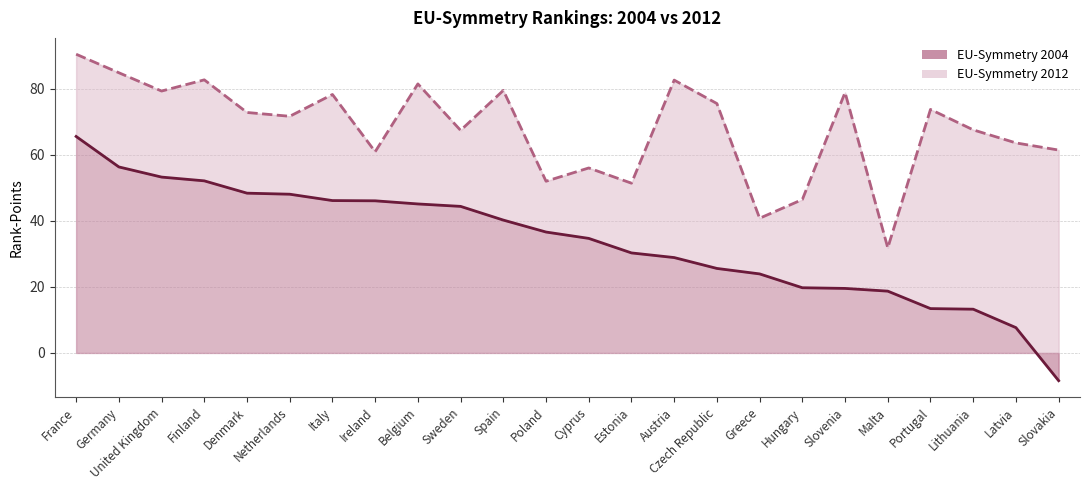

At which category does EU-Symmetry 2012 reach its first local peak?

Finland